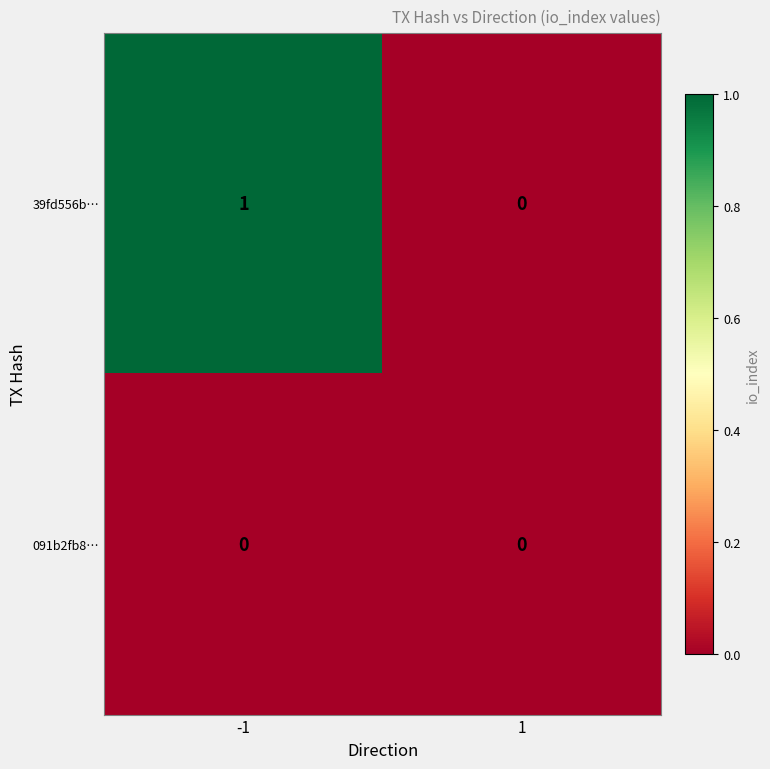

How many distinct data groups are displayed?

2